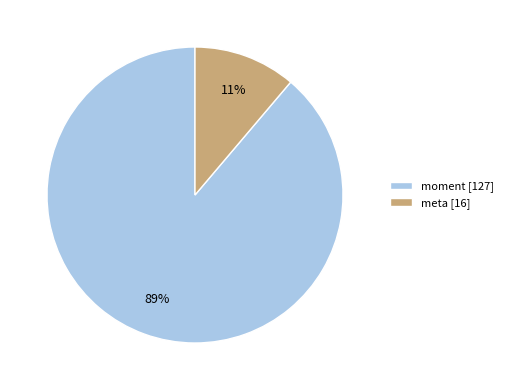

How many segments does this pie chart have?

2